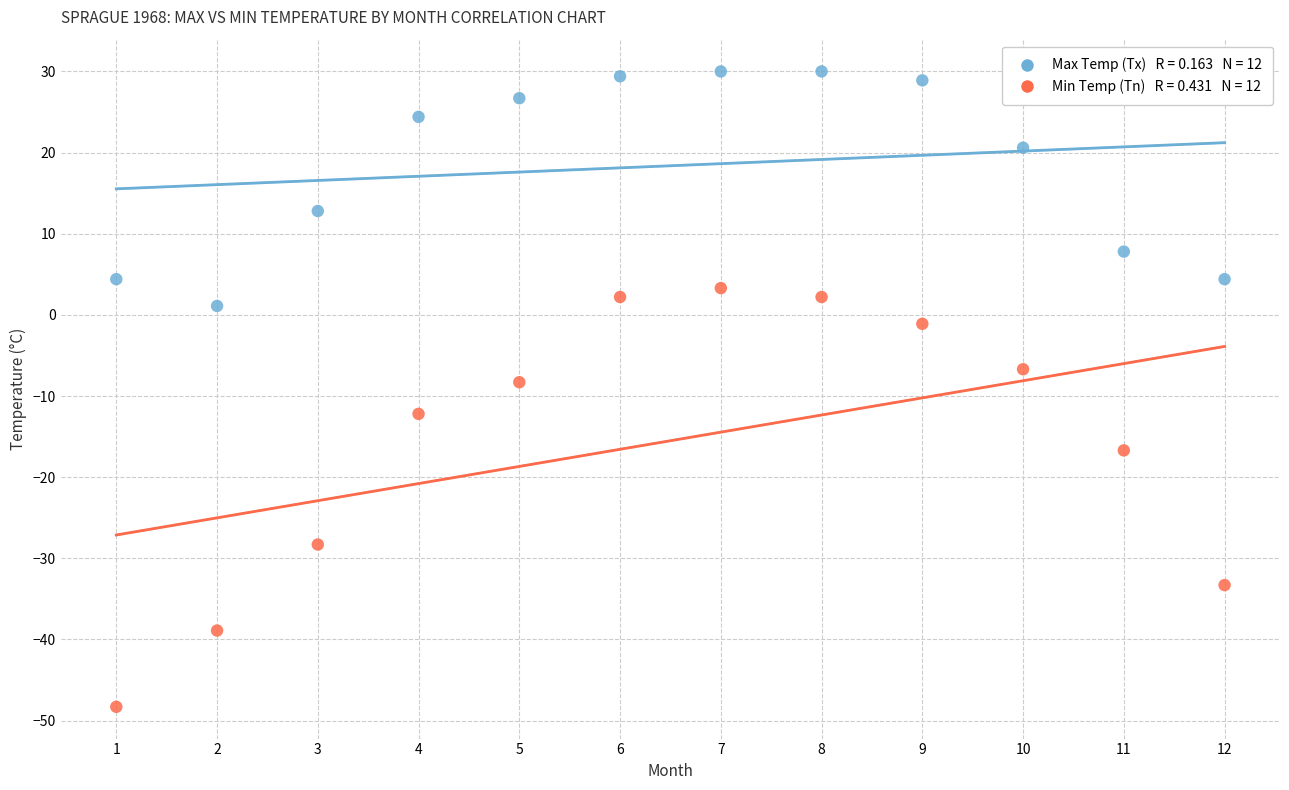

Across all data points, what is the range of X values (max minus min)?

11.0